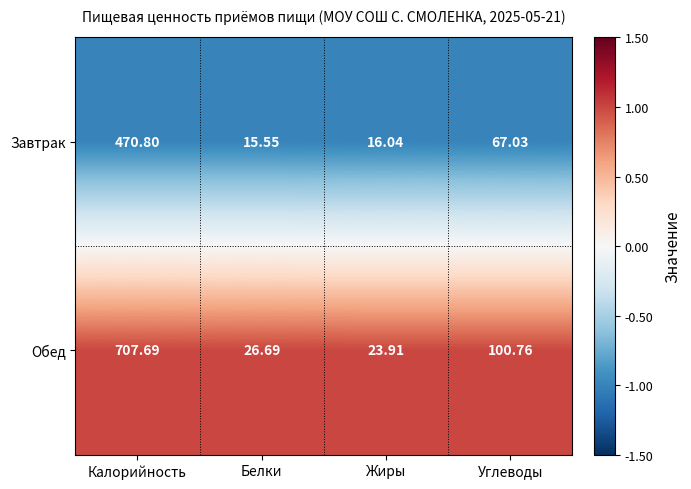

Rank the series by their average value, from lowest to highest.

Завтрак, Обед